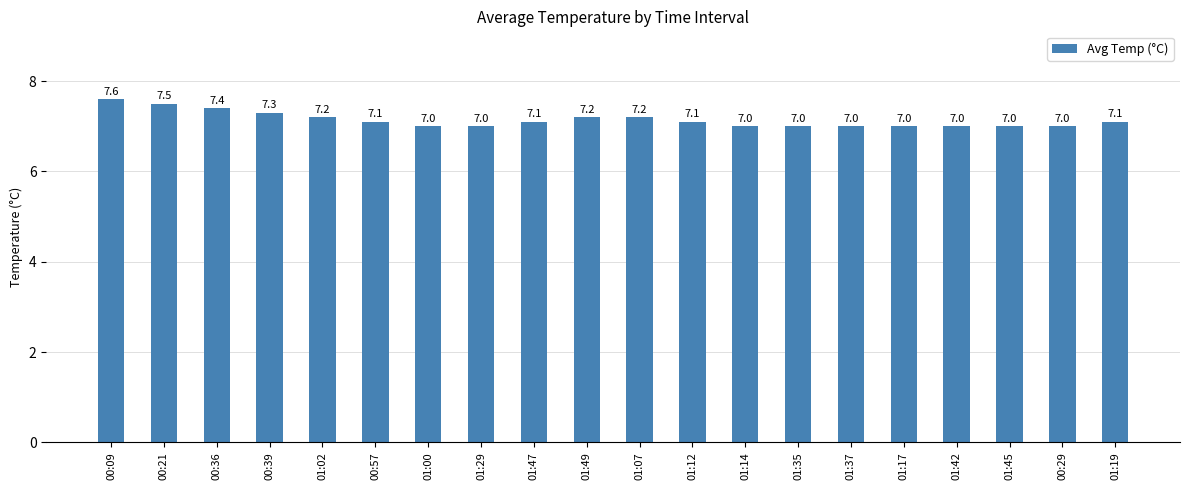

What is the label of the 2nd bar from the left?

00:21